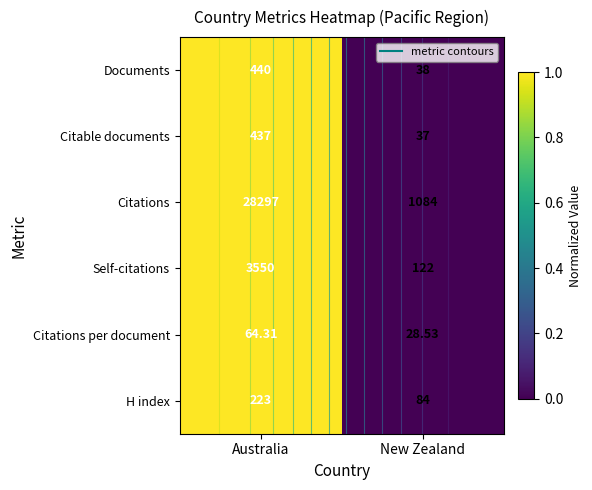

Is it true that Citations per document equals 1 at Australia?

False